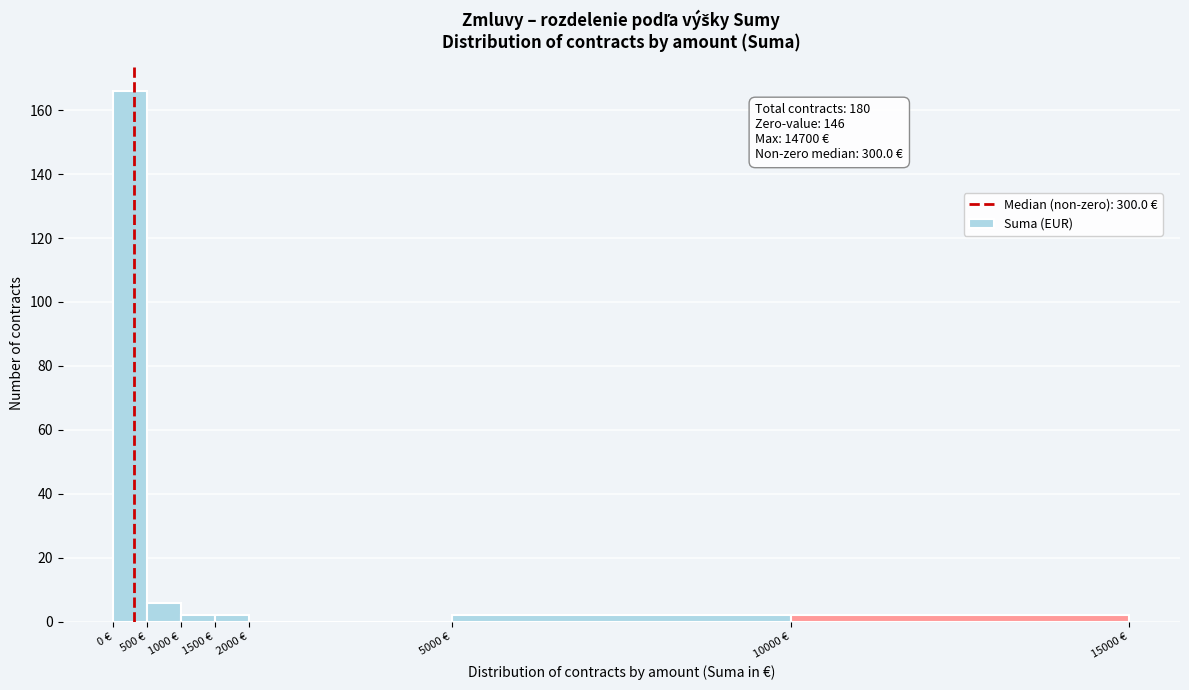

Which range on the x-axis has the tallest bar?

0 to 500